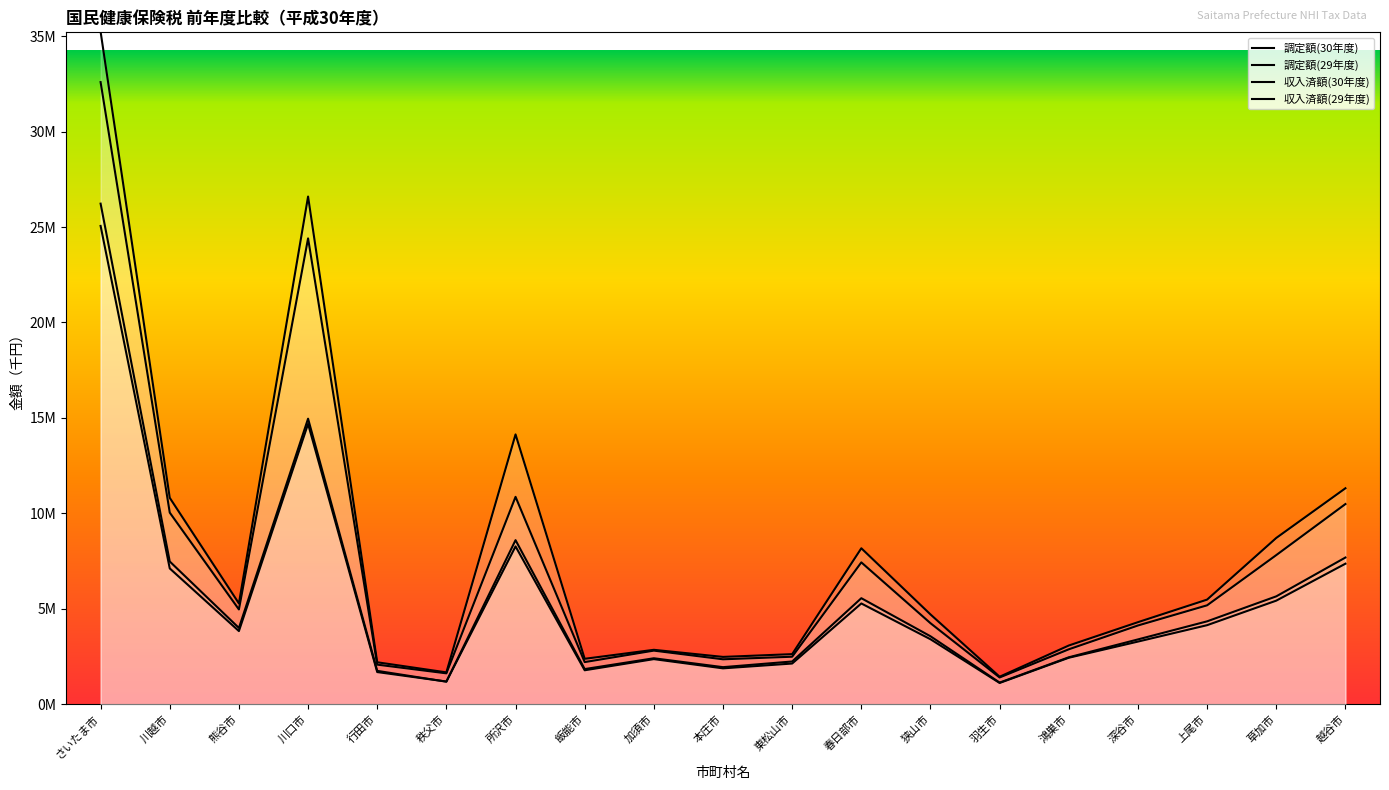

Where does the 調定額(29年度) series first go above 4?

さいたま市